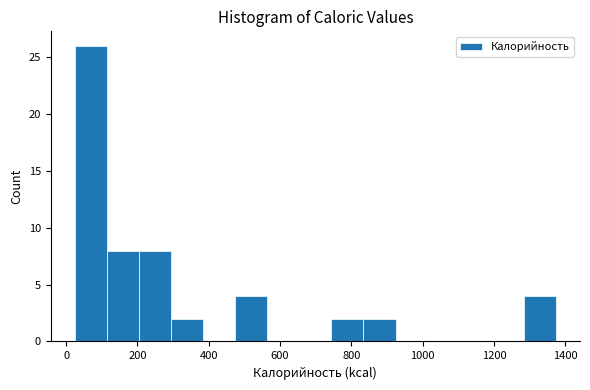

Reading left to right, list every bar in this chart as the range it spans on the x-axis followed by its height. Neither the bar edges nor the heights are printed on the chart, so give them approximately, as read against the axes.

24 to 114: 26
114 to 204: 8
204 to 294: 8
294 to 384: 2
384 to 474: 0
474 to 564: 4
564 to 654: 0
654 to 744: 0
744 to 834: 2
834 to 924: 2
924 to 1014: 0
1014 to 1104: 0
1104 to 1194: 0
1194 to 1284: 0
1284 to 1374: 4